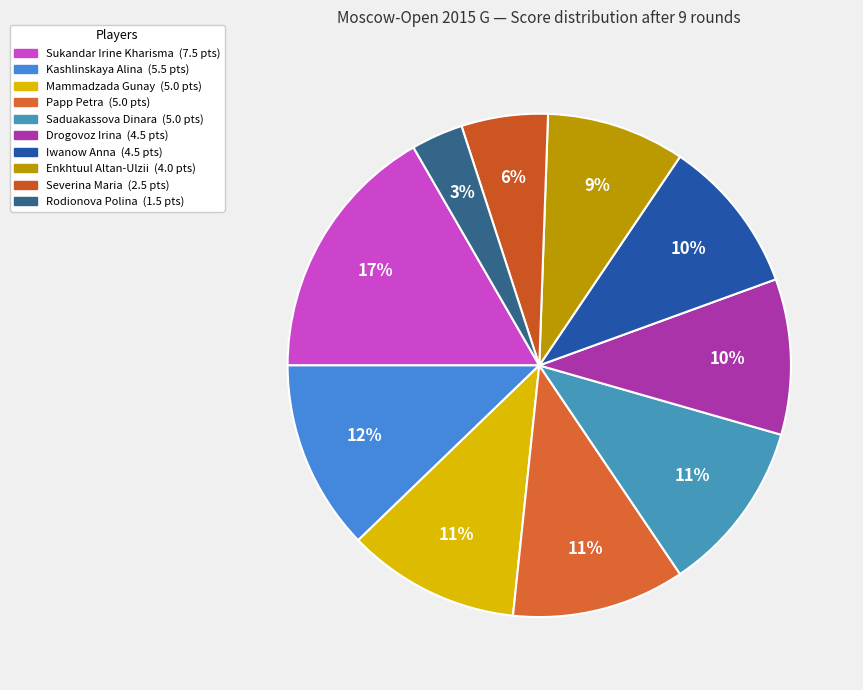

Which slice is the largest?

Sukandar Irine Kharisma